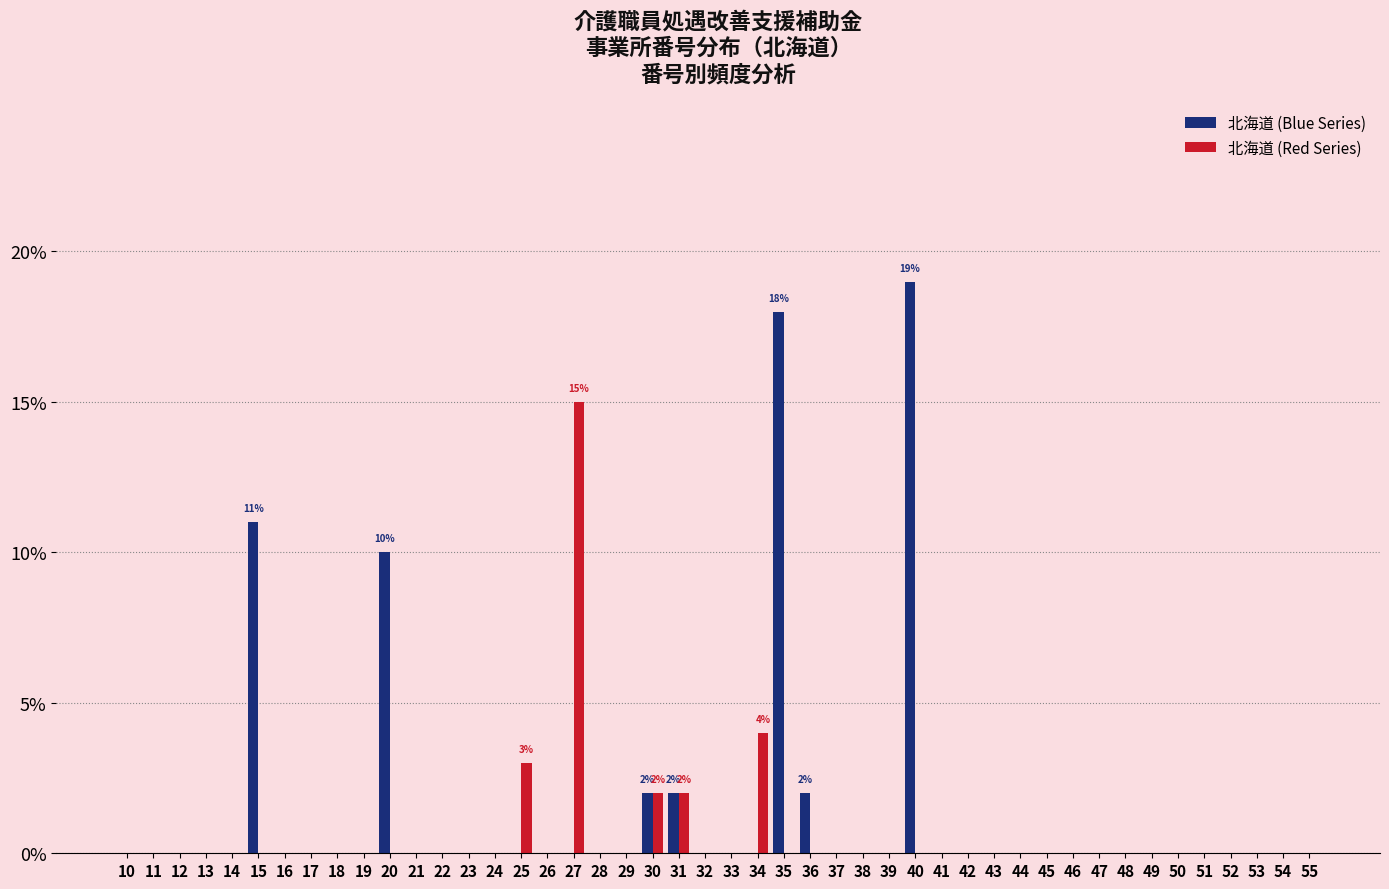

How many categories are shown in the chart?

46